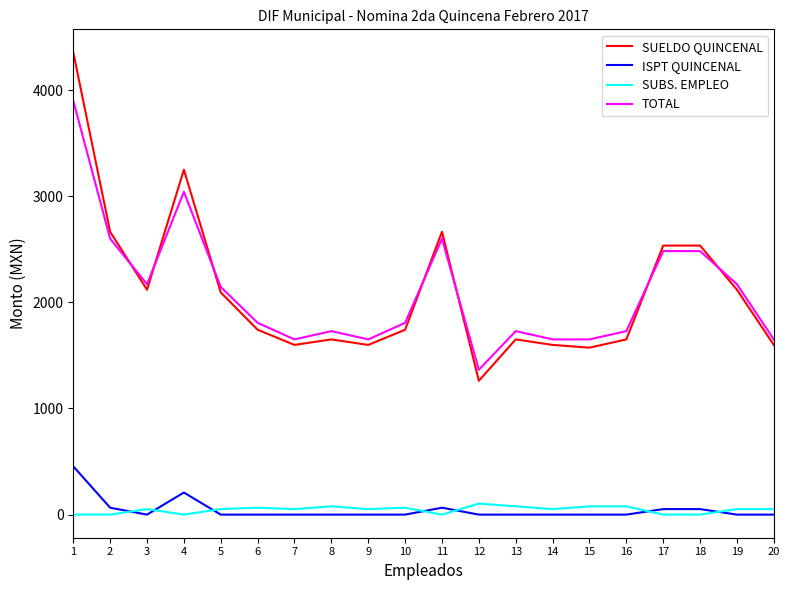

True or false: ISPT QUINCENAL has more than 0 interior local peaks.

True